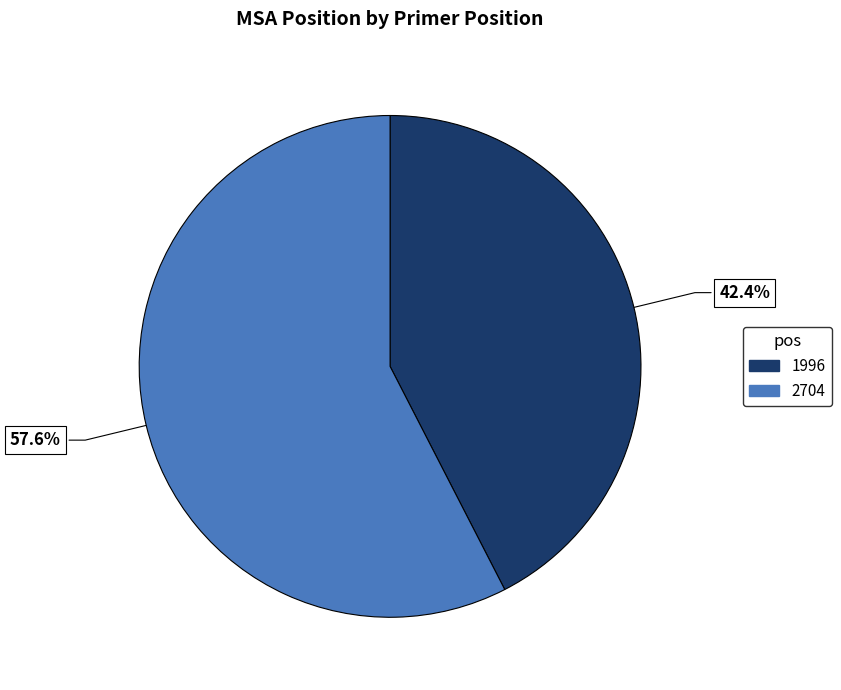

Count the number of slices in the pie.

2